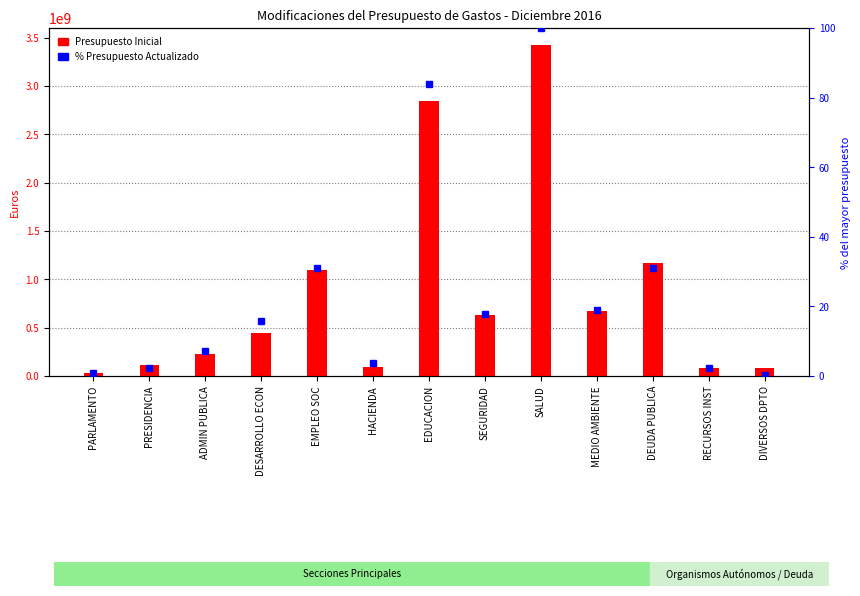

Rank the categories by value from highest to lowest.

SALUD, EDUCACION, DEUDA PUBLICA, EMPLEO SOC, MEDIO AMBIENTE, SEGURIDAD, DESARROLLO ECON, ADMIN PUBLICA, PRESIDENCIA, HACIENDA, RECURSOS INST, DIVERSOS DPTO, PARLAMENTO